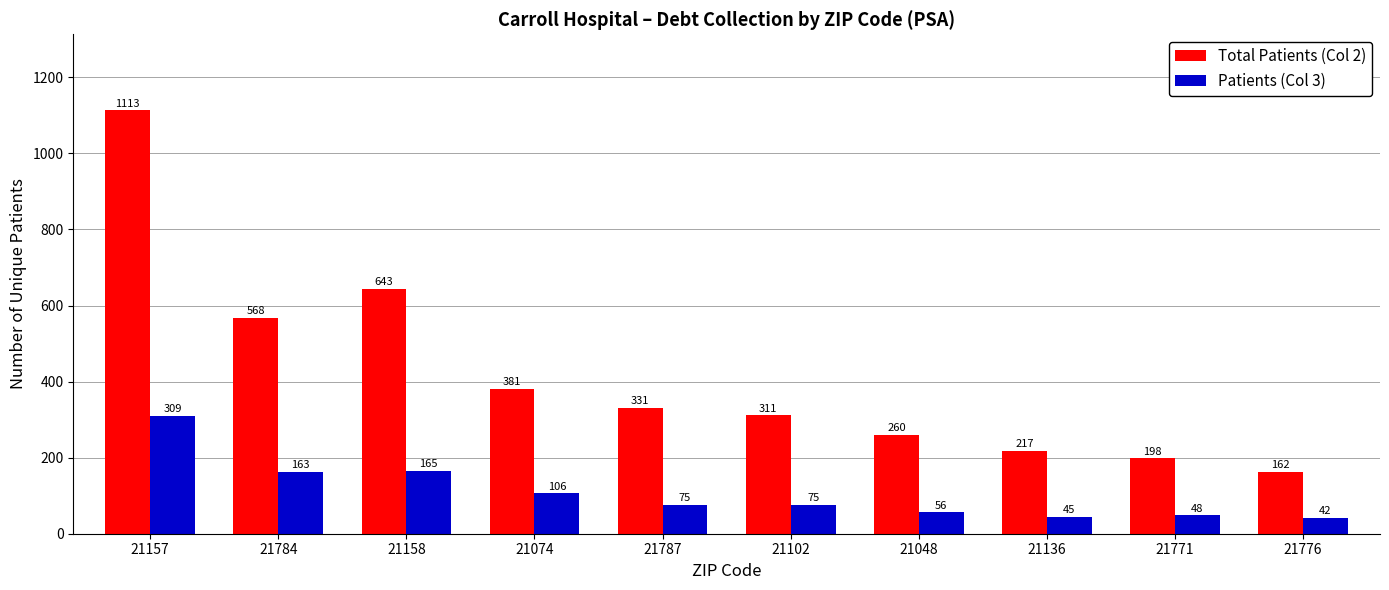

What is the minimum value for Patients (Col 3)?

42